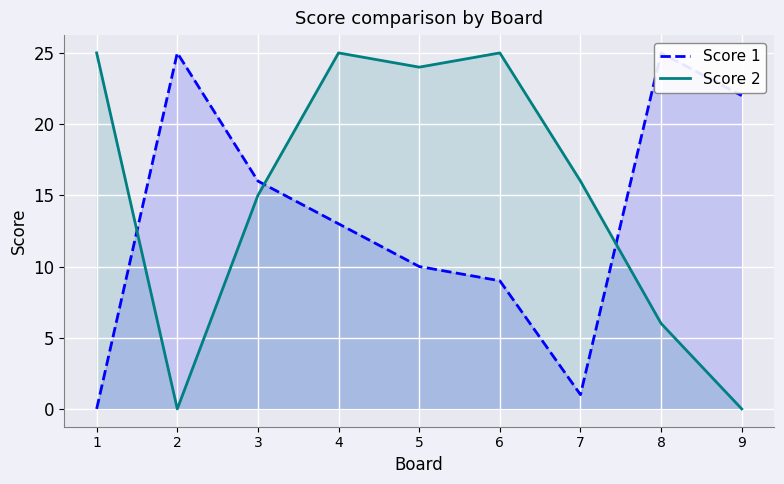

Which category has the highest value in the Score 2 series?

1